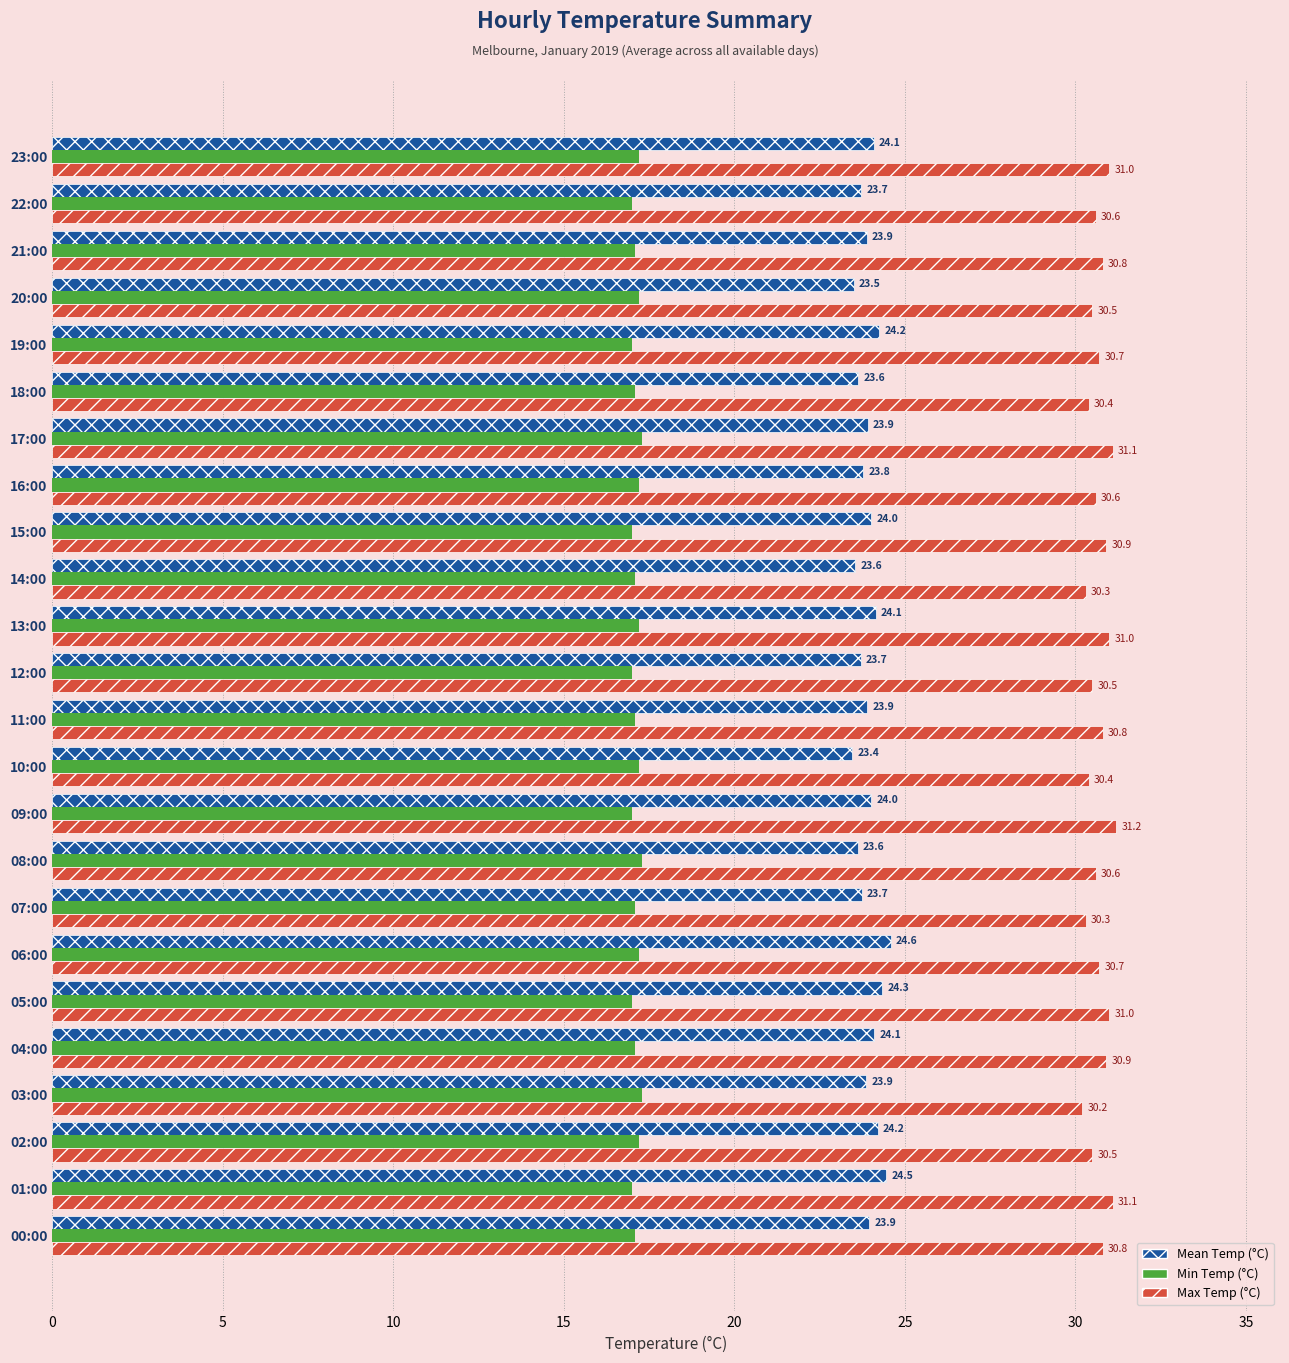

What is the spread (max minus min) of values at 00:00?

13.7